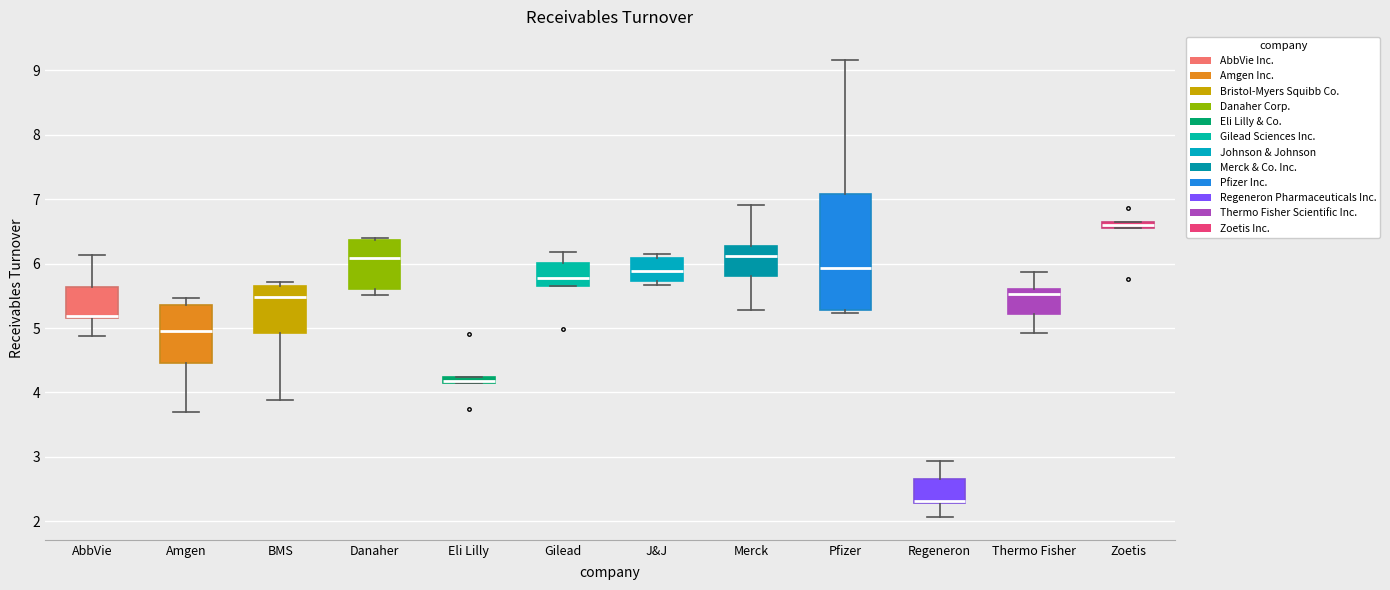

Where does the median line of the box for Pfizer sit on the y-axis? The values are not printed on the chart, so give them approximately, as read against the axis.

5.9